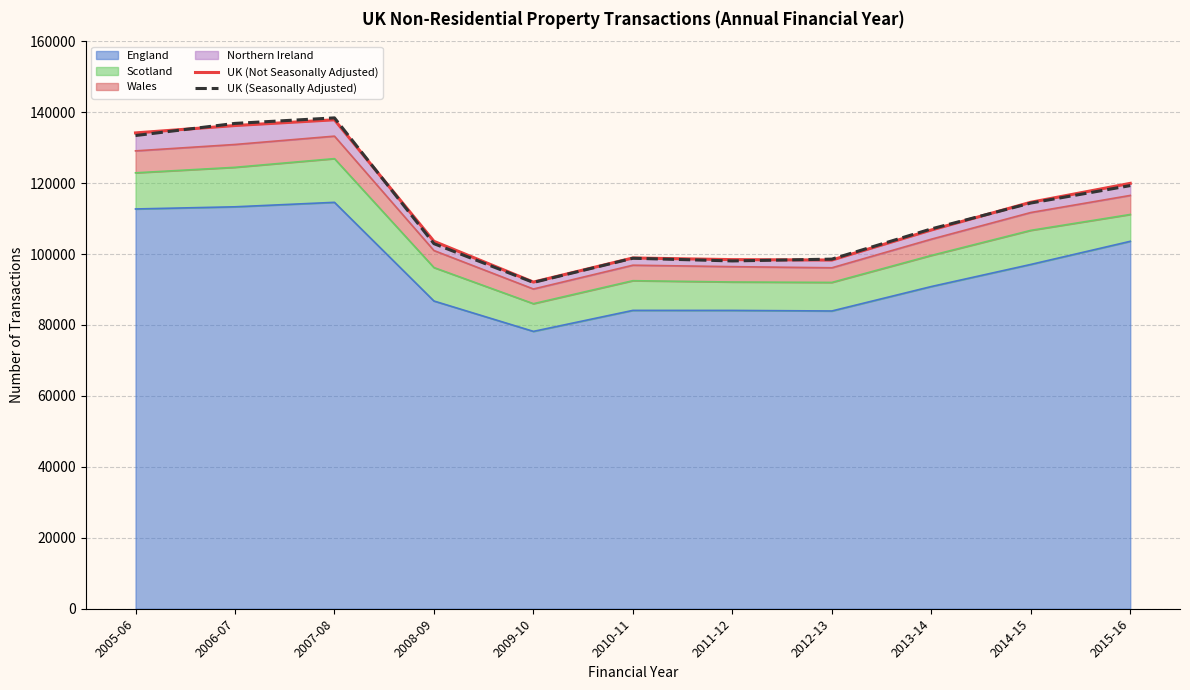

What is the difference between the UK (Not Seasonally Adjusted) values at 2006-07 and 2014-15?

21630